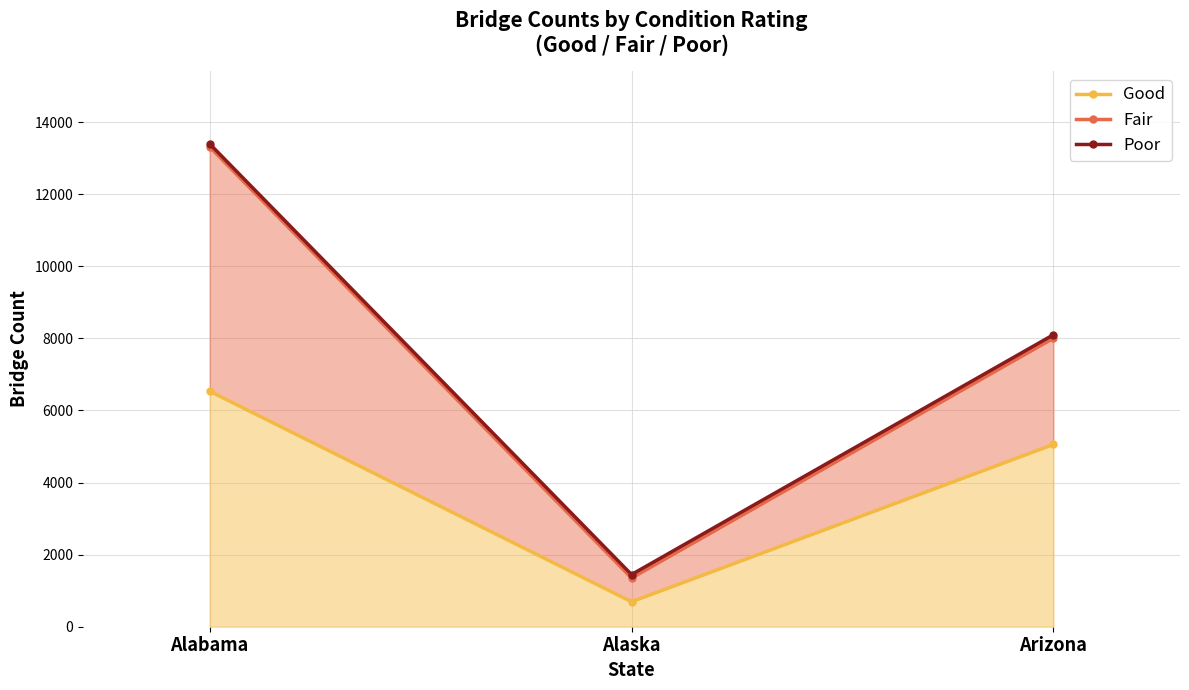

Rank the series by their maximum value, from lowest to highest.

Good, Fair, Poor